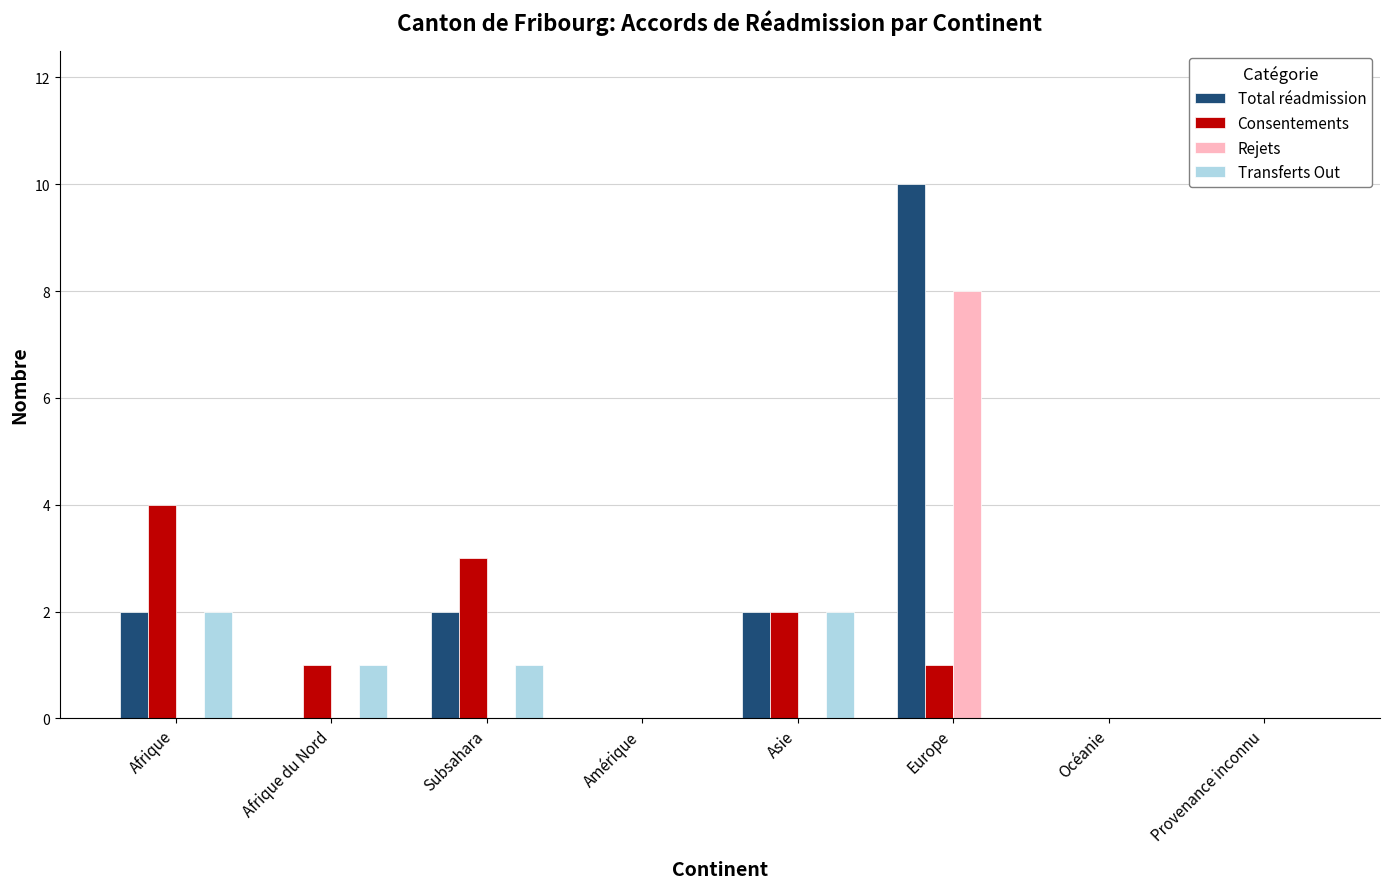

What is the greatest value displayed?

10